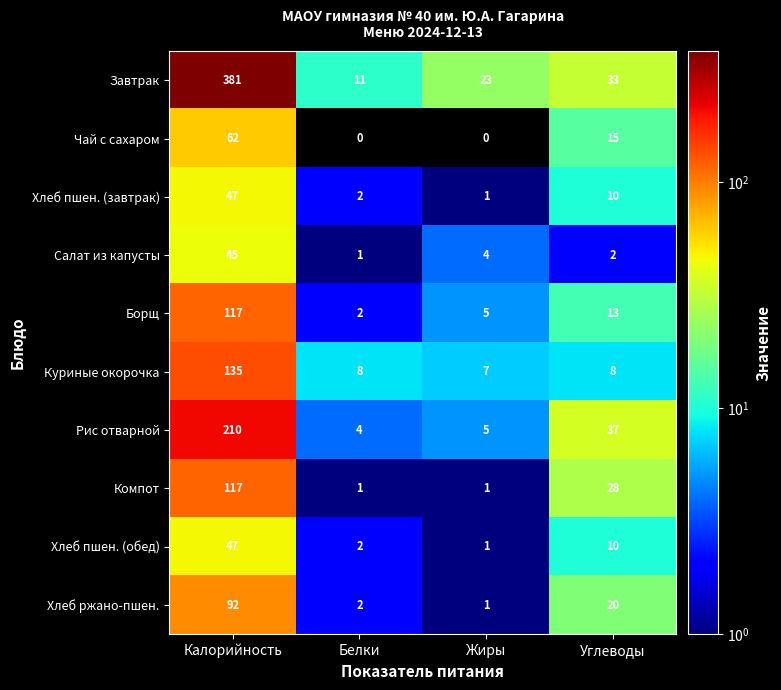

What is the maximum value shown in the chart?

381